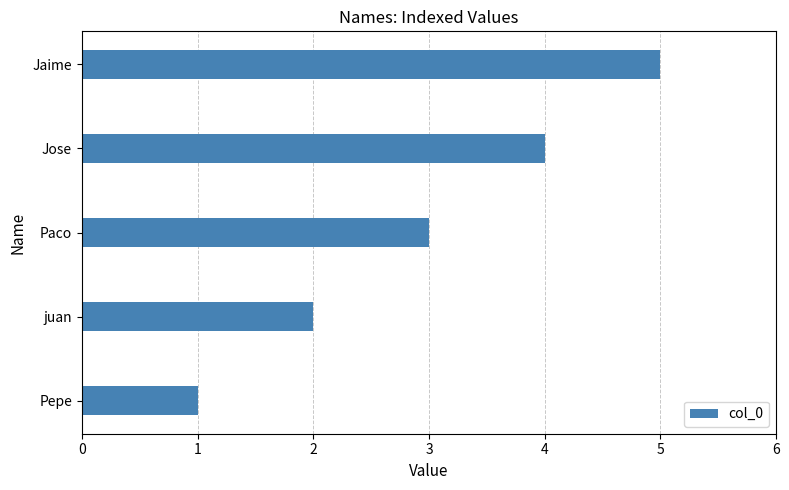

Read the value at Paco.

3